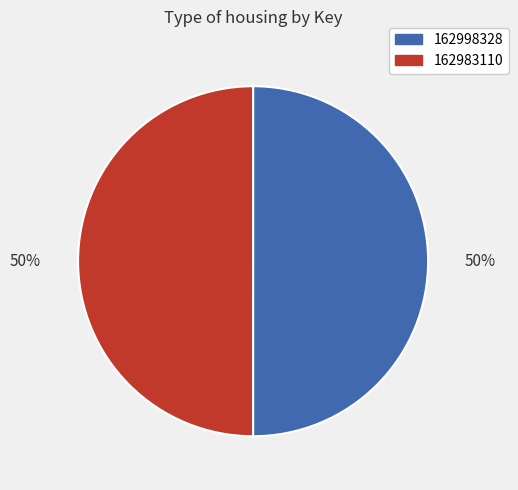

The 162983110 slice represents 58% of the pie. True or false?

False